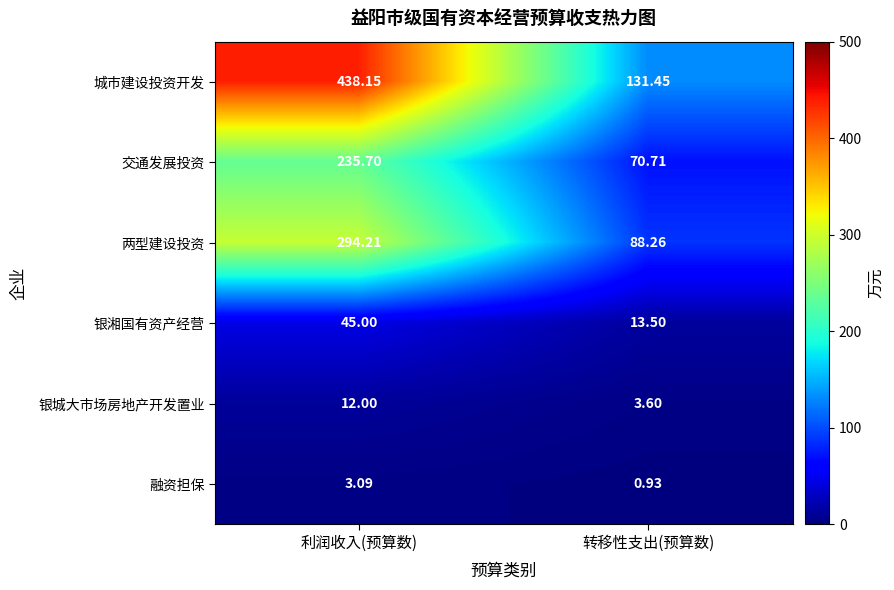

At which label does 城市建设投资开发 reach its minimum?

转移性支出(预算数)